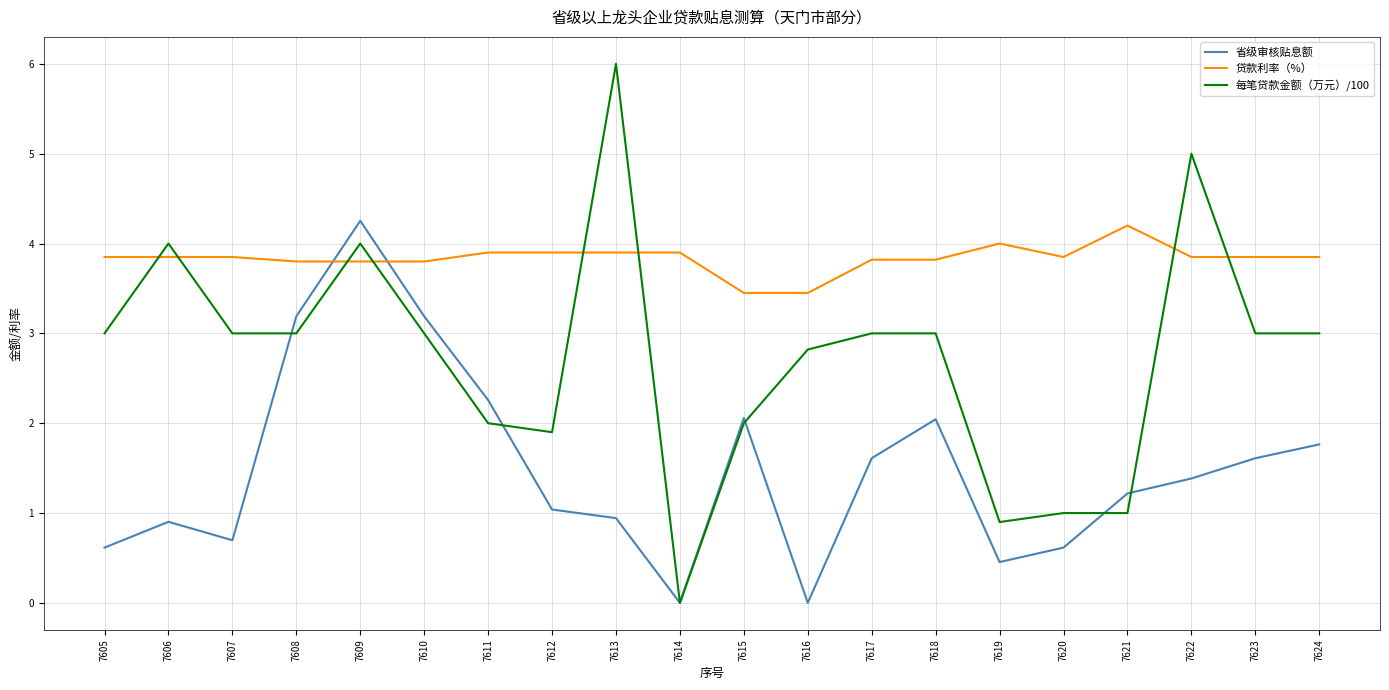

What is the approximate value of 省级审核贴息额 at 7617?

1.6